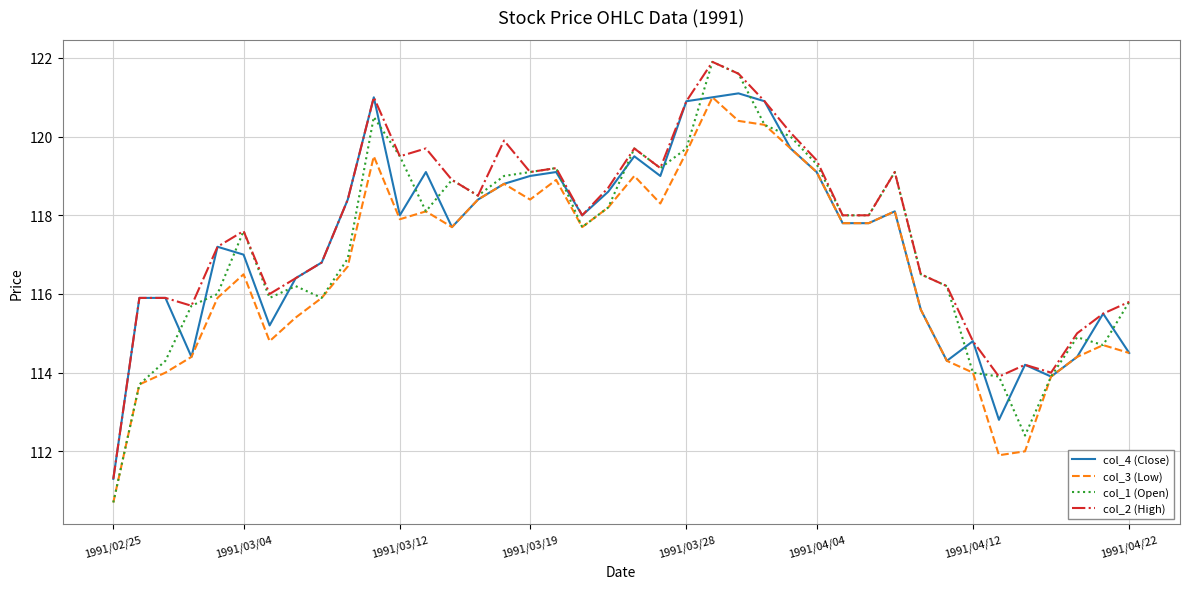

How many categories are shown in the chart?

40